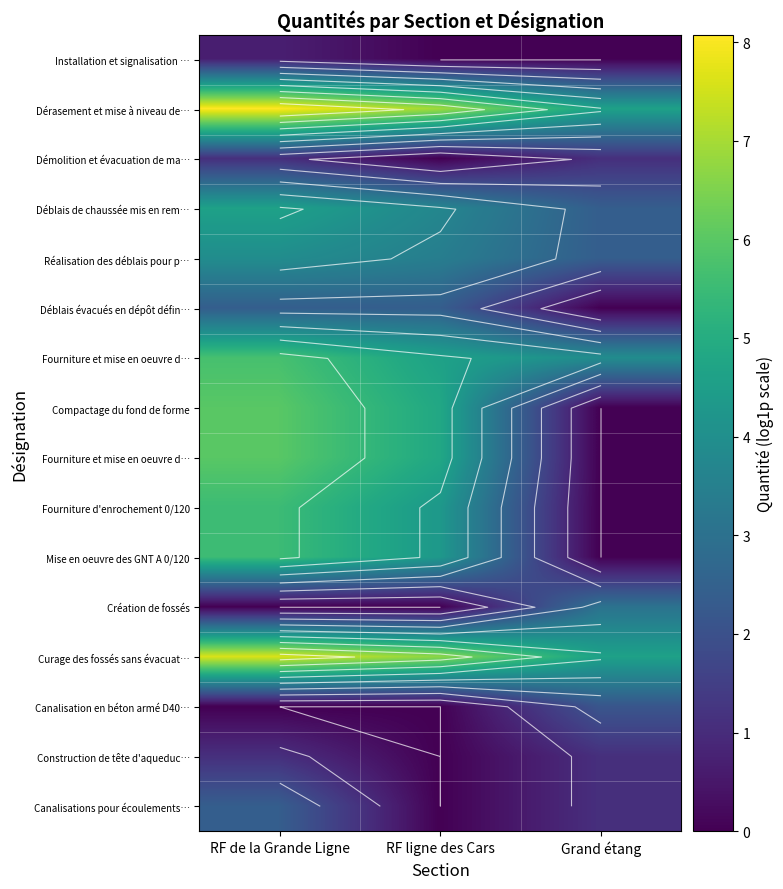

Which has a higher value, Grand étang or RF de la Grande Ligne?

RF de la Grande Ligne